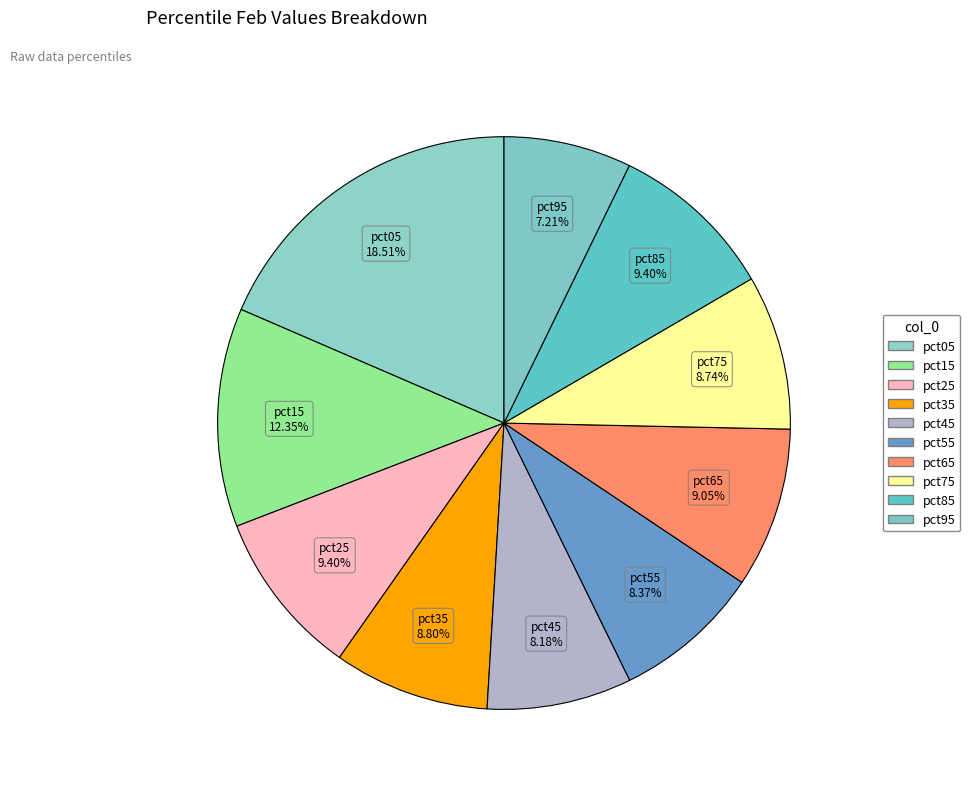

Does any single category account for the majority?

No